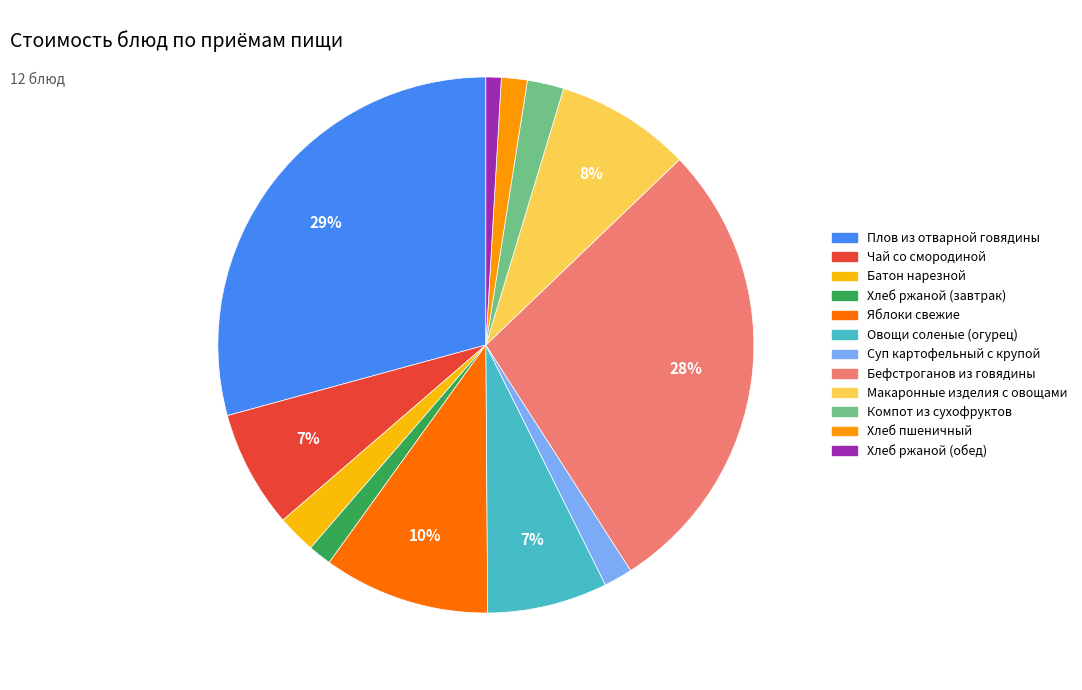

How many slices are in this pie chart?

12